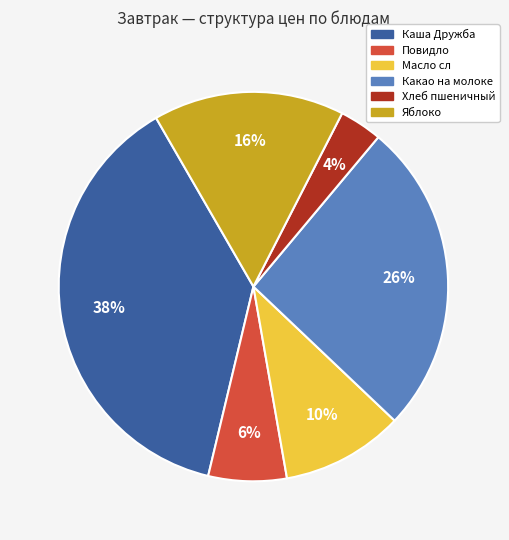

To the nearest percent, what is the combined percentage of Повидло and Каша Дружба?

44%